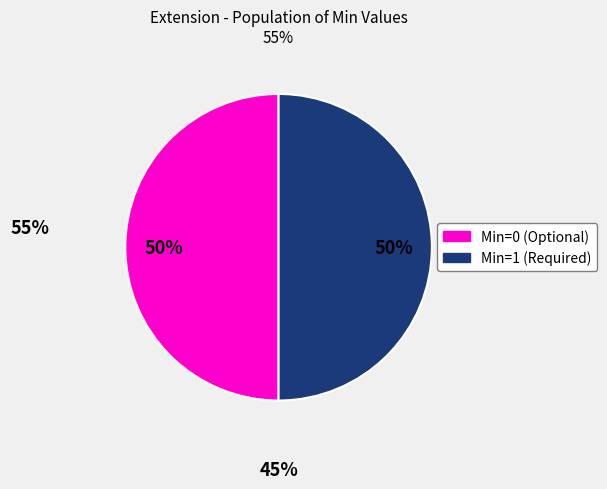

To the nearest percent, what is the average slice percentage?

50%